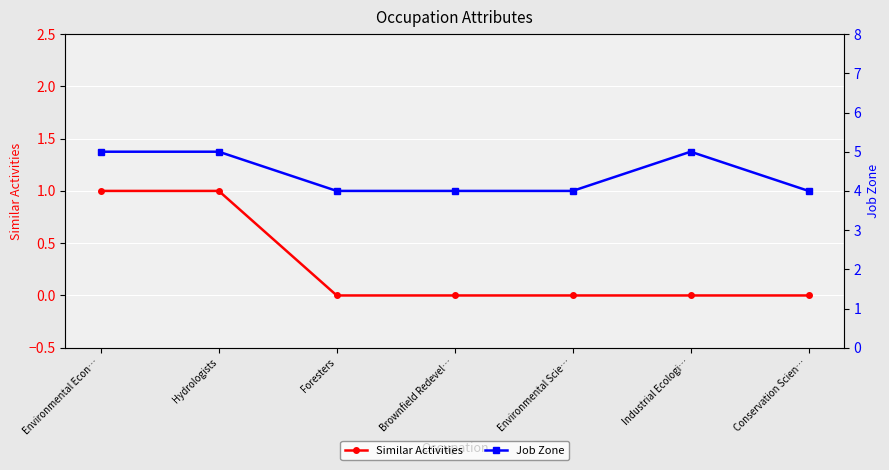

Is the value of Job Zone at Environmental Econ… greater than the value of Similar Activities at Foresters?

Yes